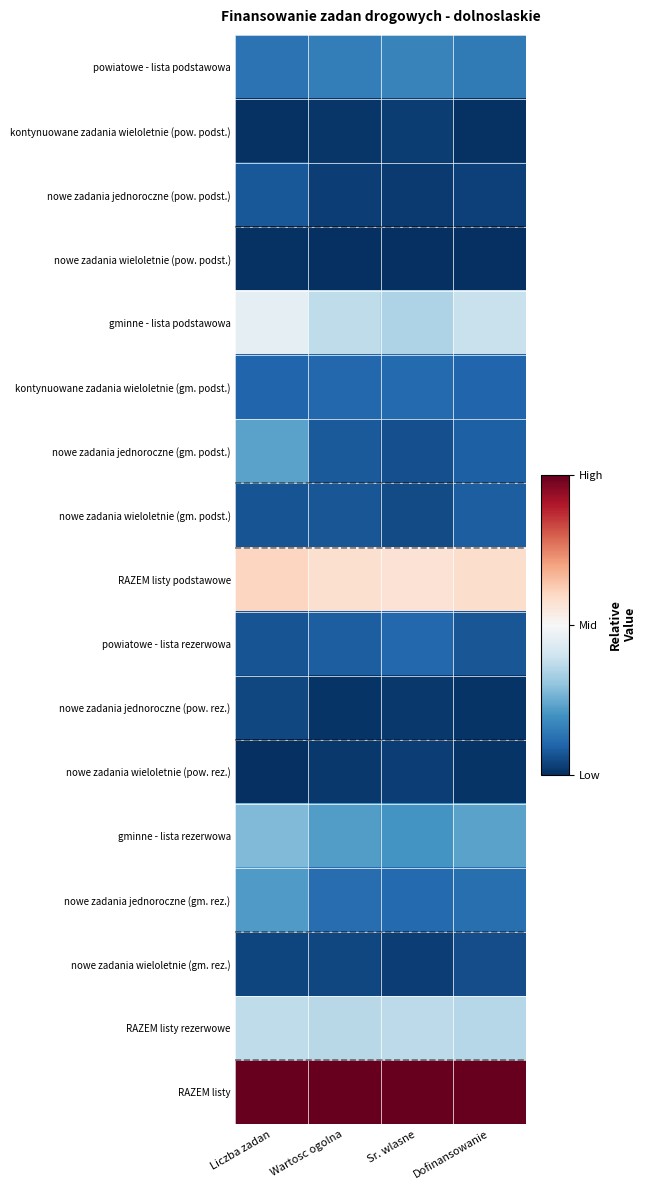

Reading left to right, extract all data points from this chart.

powiatowe - lista podstawowa: Liczba zadan=0.1	Wartosc ogolna=0.2	Sr. wlasne=0.2	Dofinansowanie=0.1
kontynuowane zadania wieloletnie (pow. podst.): Liczba zadan=0.0	Wartosc ogolna=0.0	Sr. wlasne=0.0	Dofinansowanie=0.0
nowe zadania jednoroczne (pow. podst.): Liczba zadan=0.1	Wartosc ogolna=0.0	Sr. wlasne=0.0	Dofinansowanie=0.0
nowe zadania wieloletnie (pow. podst.): Liczba zadan=0.0	Wartosc ogolna=0.0	Sr. wlasne=0.0	Dofinansowanie=0.0
gminne - lista podstawowa: Liczba zadan=0.5	Wartosc ogolna=0.4	Sr. wlasne=0.3	Dofinansowanie=0.4
kontynuowane zadania wieloletnie (gm. podst.): Liczba zadan=0.1	Wartosc ogolna=0.1	Sr. wlasne=0.1	Dofinansowanie=0.1
nowe zadania jednoroczne (gm. podst.): Liczba zadan=0.2	Wartosc ogolna=0.1	Sr. wlasne=0.1	Dofinansowanie=0.1
nowe zadania wieloletnie (gm. podst.): Liczba zadan=0.1	Wartosc ogolna=0.1	Sr. wlasne=0.1	Dofinansowanie=0.1
RAZEM listy podstawowe: Liczba zadan=0.6	Wartosc ogolna=0.6	Sr. wlasne=0.6	Dofinansowanie=0.6
powiatowe - lista rezerwowa: Liczba zadan=0.1	Wartosc ogolna=0.1	Sr. wlasne=0.1	Dofinansowanie=0.1
nowe zadania jednoroczne (pow. rez.): Liczba zadan=0.0	Wartosc ogolna=0.0	Sr. wlasne=0.0	Dofinansowanie=0.0
nowe zadania wieloletnie (pow. rez.): Liczba zadan=0.0	Wartosc ogolna=0.0	Sr. wlasne=0.0	Dofinansowanie=0.0
gminne - lista rezerwowa: Liczba zadan=0.3	Wartosc ogolna=0.2	Sr. wlasne=0.2	Dofinansowanie=0.2
nowe zadania jednoroczne (gm. rez.): Liczba zadan=0.2	Wartosc ogolna=0.1	Sr. wlasne=0.1	Dofinansowanie=0.1
nowe zadania wieloletnie (gm. rez.): Liczba zadan=0.0	Wartosc ogolna=0.0	Sr. wlasne=0.0	Dofinansowanie=0.1
RAZEM listy rezerwowe: Liczba zadan=0.4	Wartosc ogolna=0.4	Sr. wlasne=0.4	Dofinansowanie=0.4
RAZEM listy: Liczba zadan=1.0	Wartosc ogolna=1.0	Sr. wlasne=1.0	Dofinansowanie=1.0